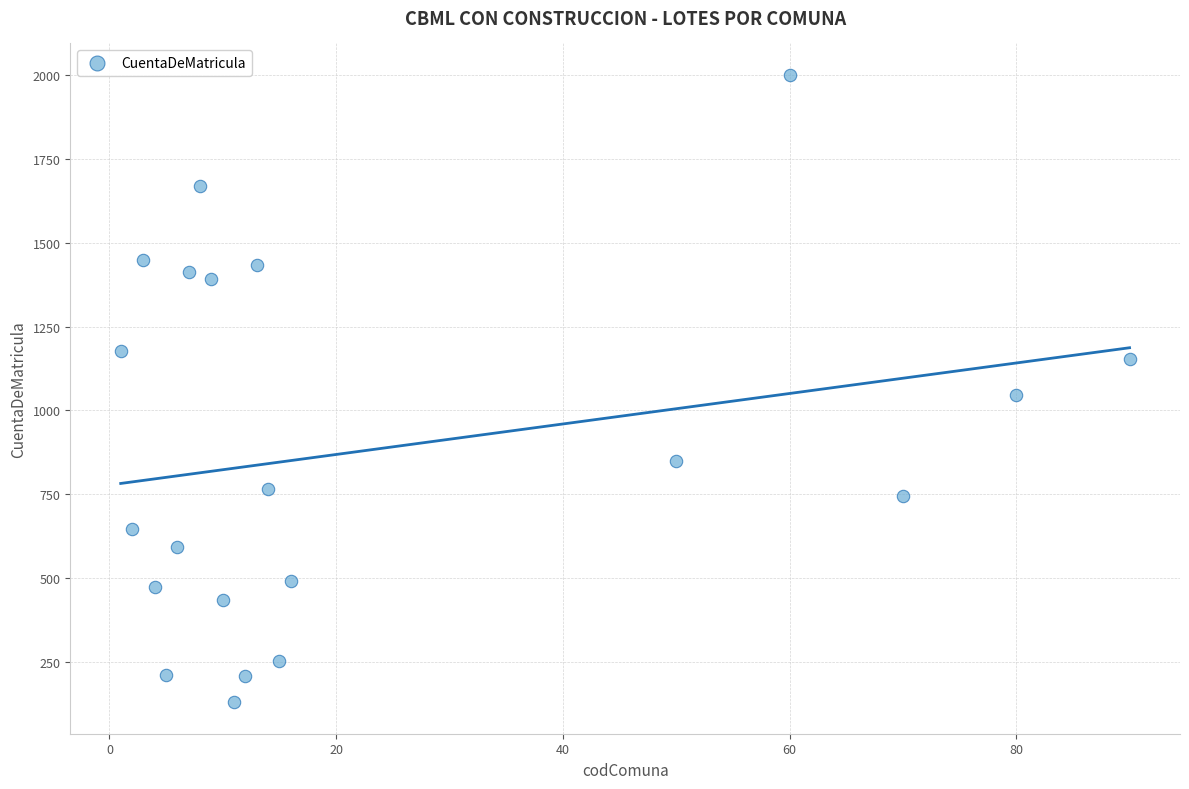

What is the range of X values (max minus min)?

89